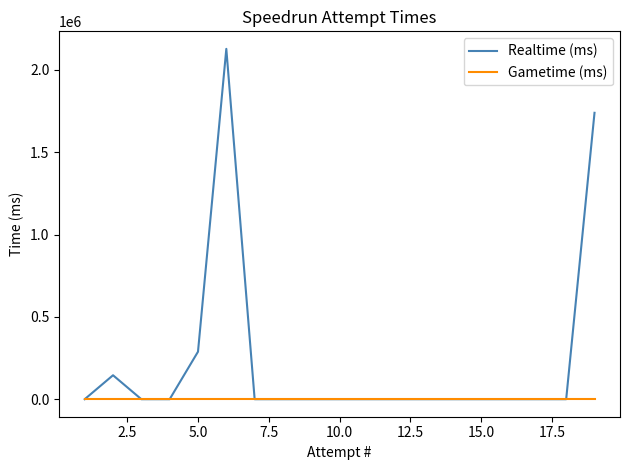

Does the chart have visible grid lines?

No